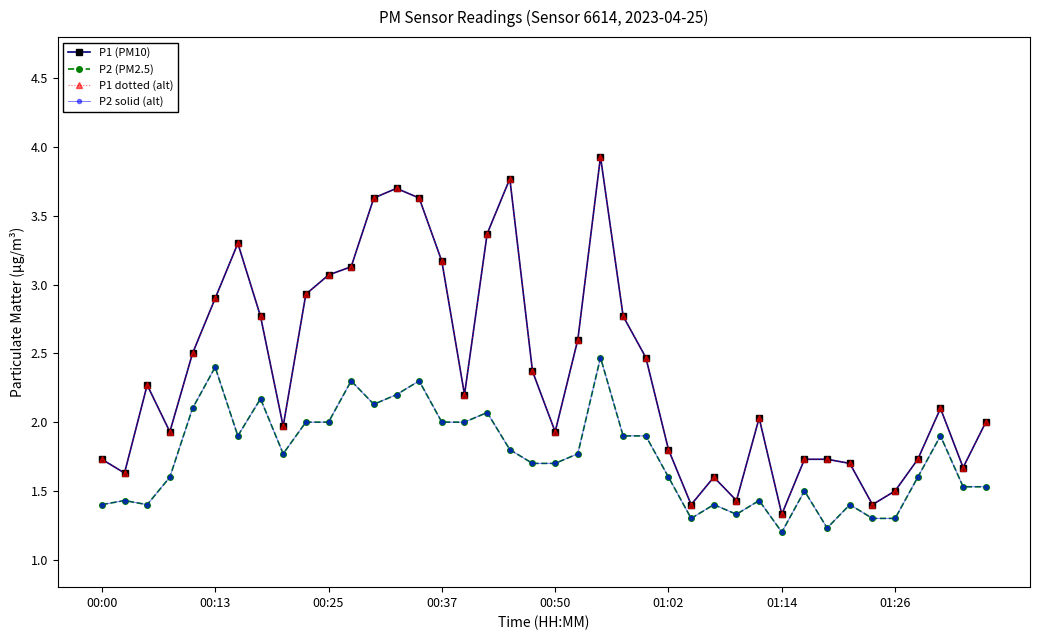

What is the greatest value displayed?

3.9